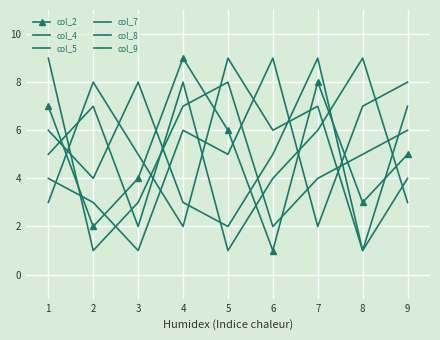

Reading left to right, what are all the values shown in this chart?

col_2: 1=7	2=2	3=4	4=9	5=6	6=1	7=8	8=3	9=5
col_4: 1=3	2=8	3=5	4=2	5=9	6=6	7=7	8=1	9=4
col_5: 1=4	2=3	3=1	4=6	5=5	6=9	7=2	8=7	9=8
col_7: 1=6	2=4	3=8	4=3	5=2	6=5	7=9	8=1	9=7
col_8: 1=9	2=1	3=3	4=7	5=8	6=2	7=4	8=5	9=6
col_9: 1=5	2=7	3=2	4=8	5=1	6=4	7=6	8=9	9=3